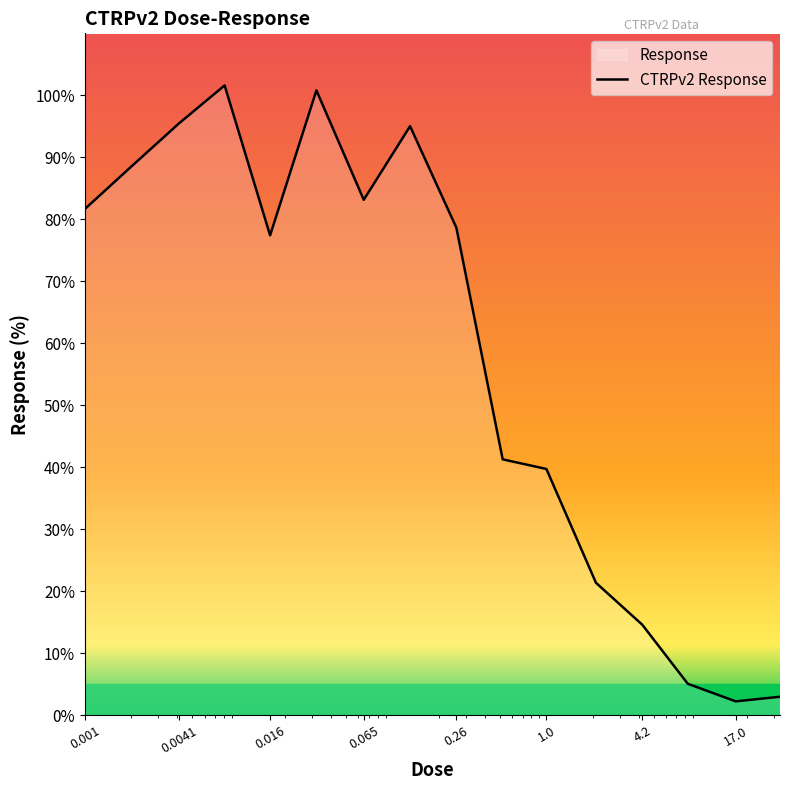

What is the value of the 13th point from the left?

14.6